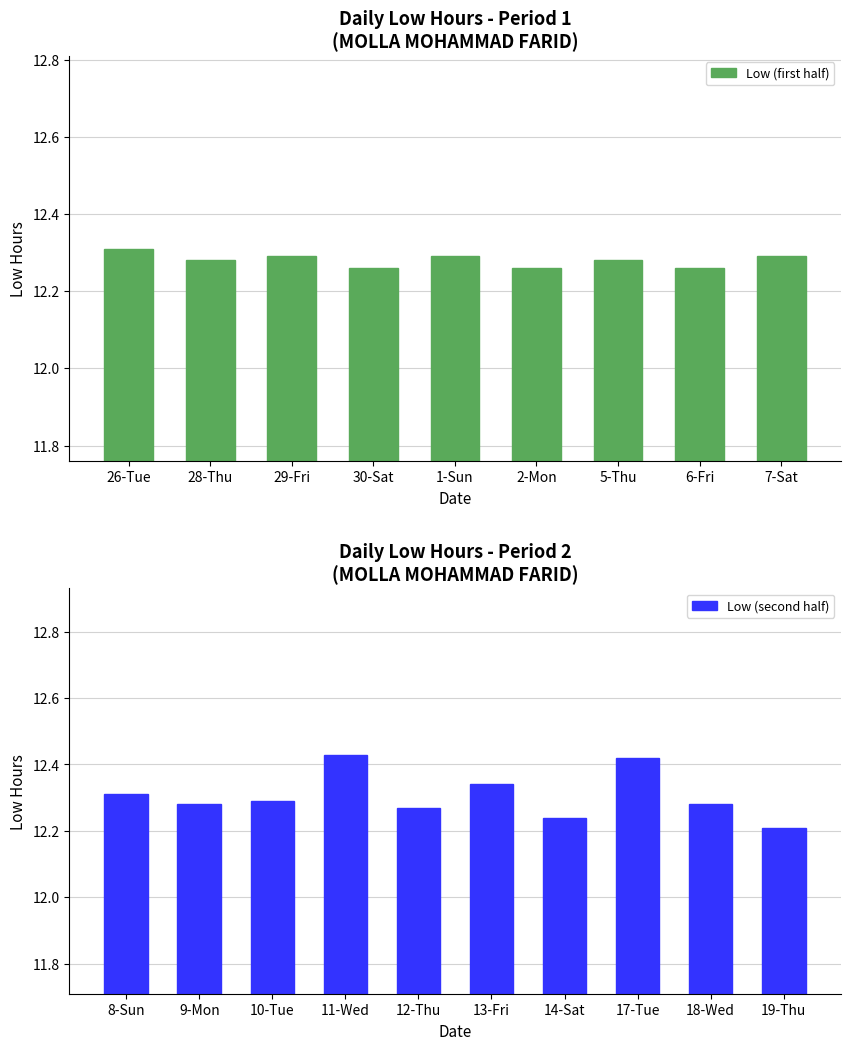

What is the label of the 10th bar from the right?

8-Sun